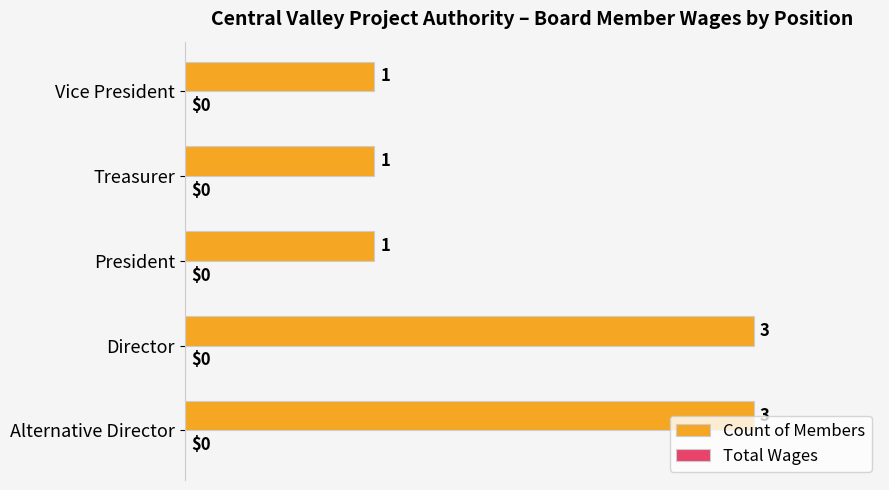

How many bars are there in total?

5